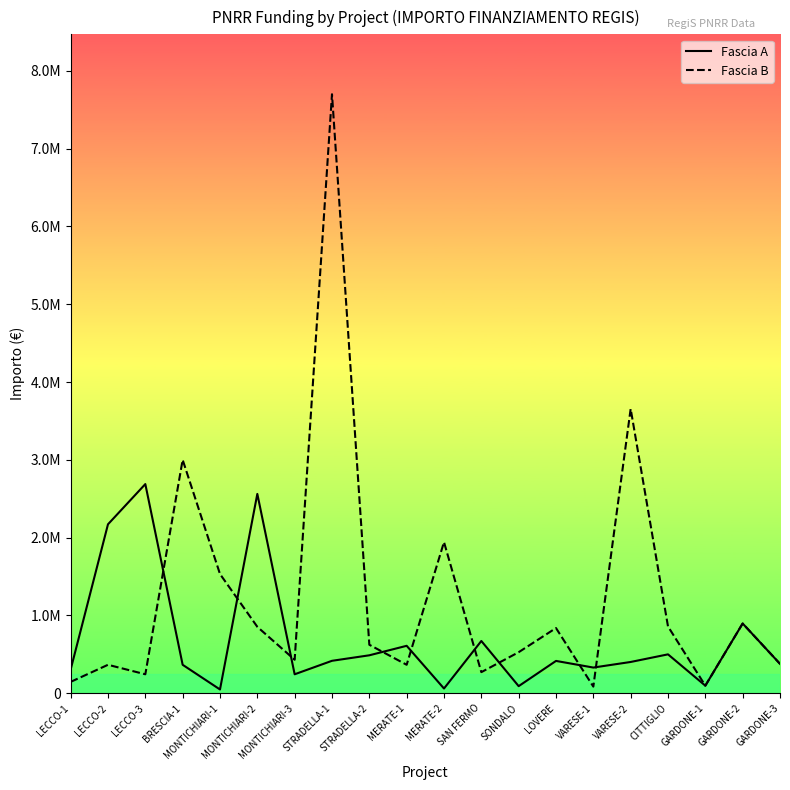

Is it true that Fascia B equals 366000.0 at LECCO-2?

True